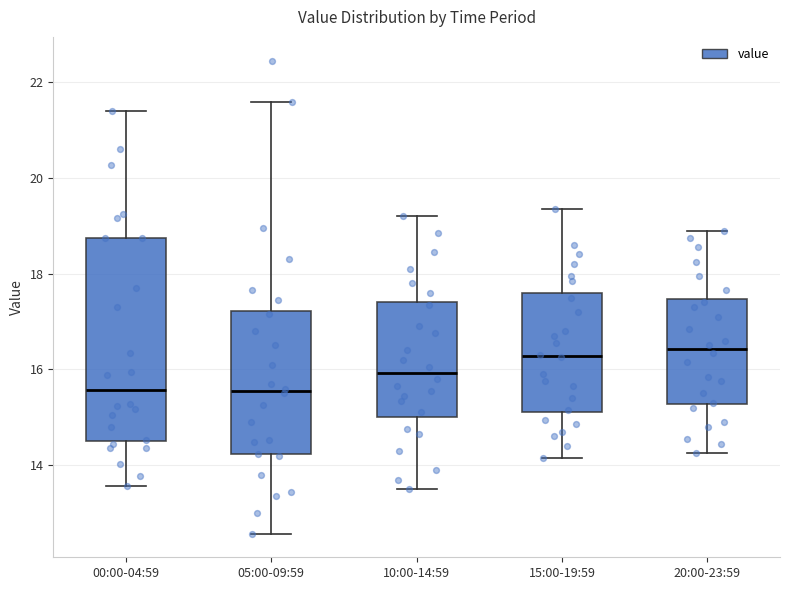

Reading left to right, transcribe this box plot: for each box, give where its median line is, the range the box spans, and where its two whiskers end, as read against the y-axis. The values are not printed on the chart, so give them approximately, as read against the axis.

00:00-04:59: median 15.6, box 14.6 to 18.8, whiskers 13.6 to 21.4
05:00-09:59: median 15.6, box 14.2 to 17.2, whiskers 12.6 to 21.6
10:00-14:59: median 16.0, box 15.0 to 17.4, whiskers 13.6 to 19.2
15:00-19:59: median 16.2, box 15.2 to 17.6, whiskers 14.2 to 19.4
20:00-23:59: median 16.4, box 15.2 to 17.4, whiskers 14.2 to 19.0